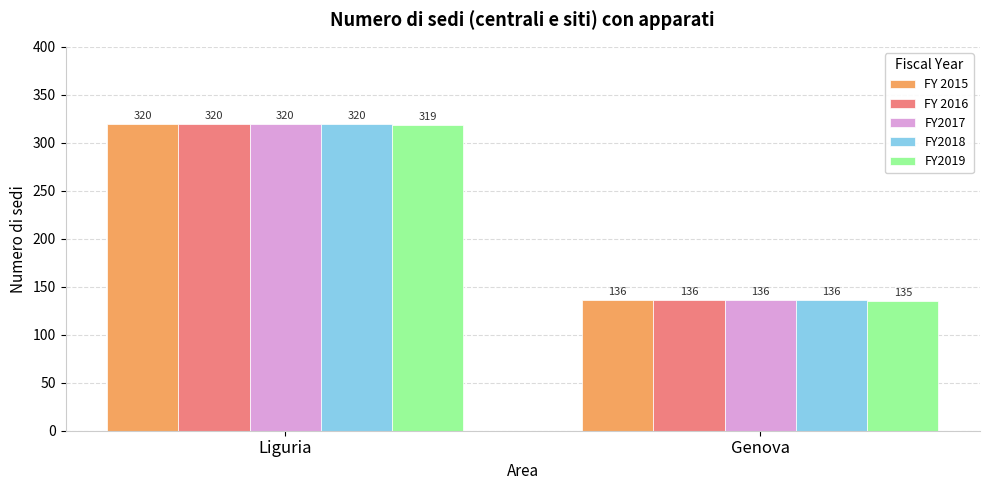

What is the difference between the maximum and minimum values in the FY 2015 series?

184